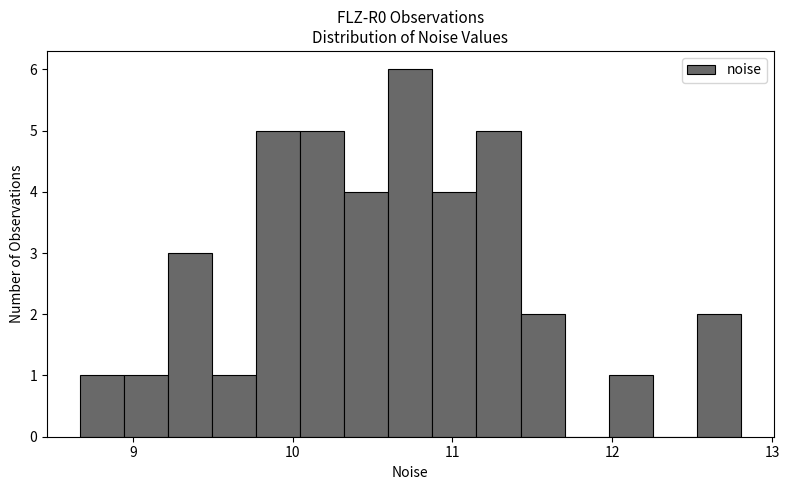

Read against the x-axis, roughly where is the centre of the tallest bar?

10.7